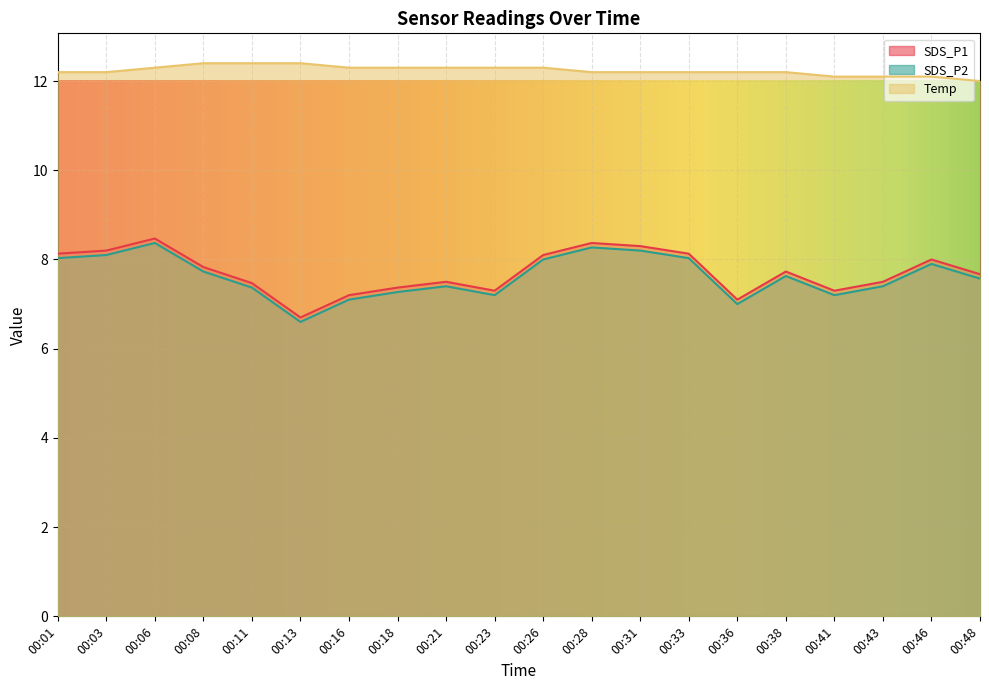

At which category does SDS_P2 reach its first local peak?

00:06